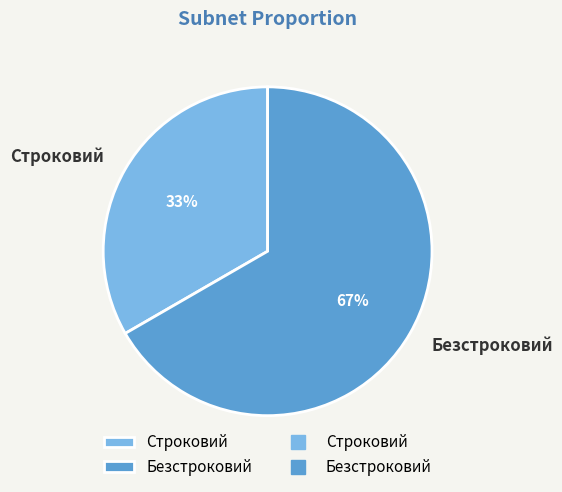

To the nearest percent, what is the combined percentage of Безстроковий and Строковий?

100%